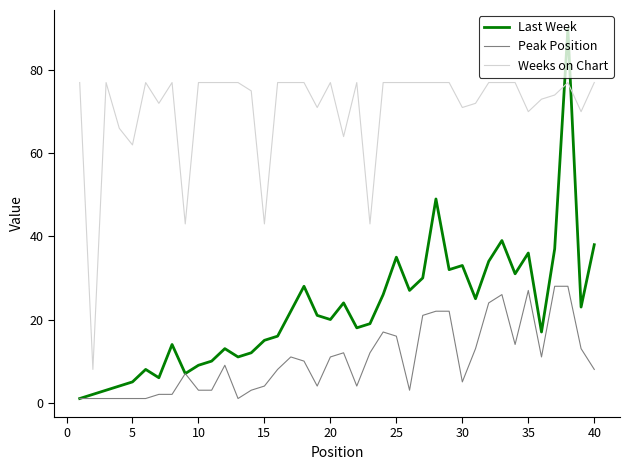

After their last crossing, which series has the higher values: Weeks on Chart or Last Week?

Weeks on Chart